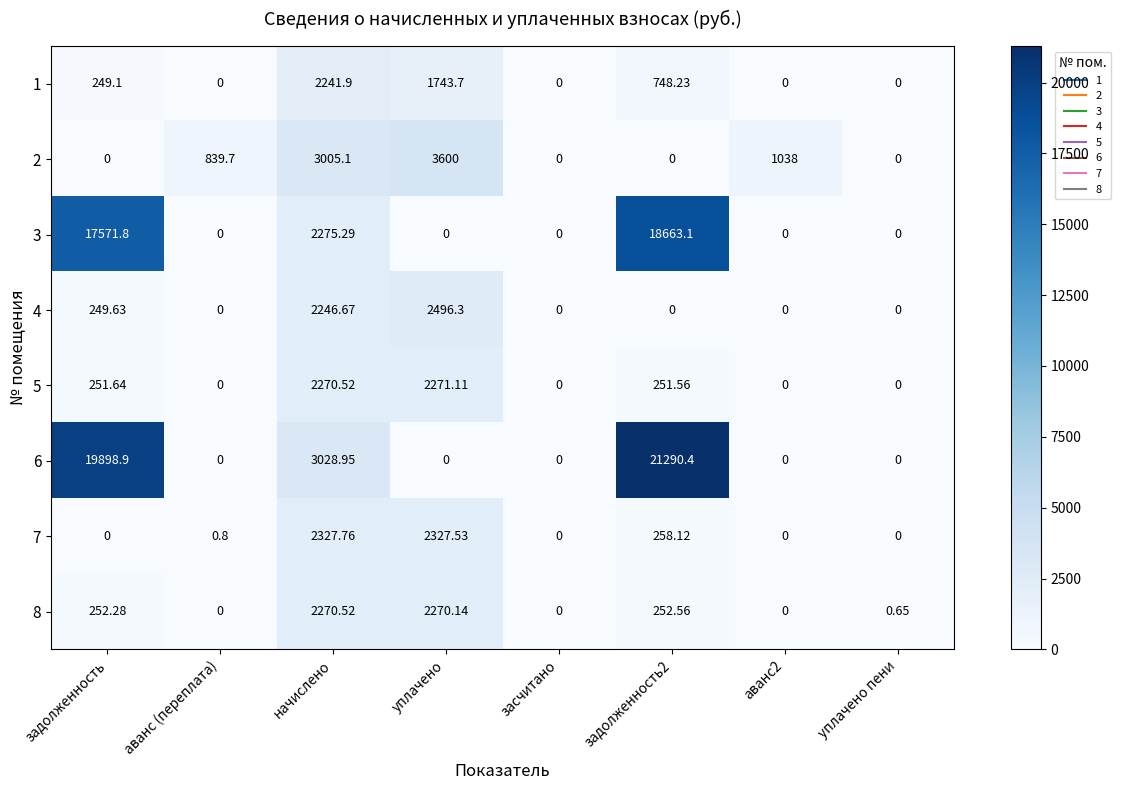

Where is 6 nearest to the value 10645?

начислено